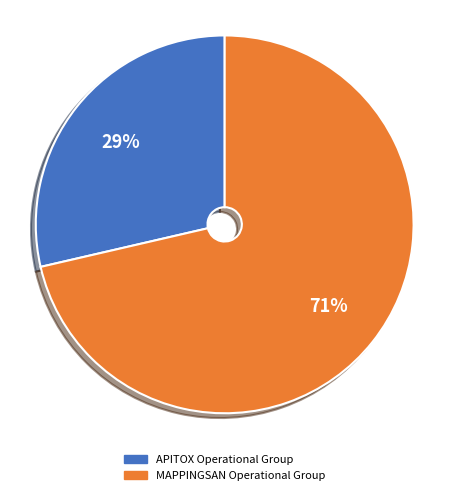

Does APITOX Operational Group account for over 50% of the chart?

No